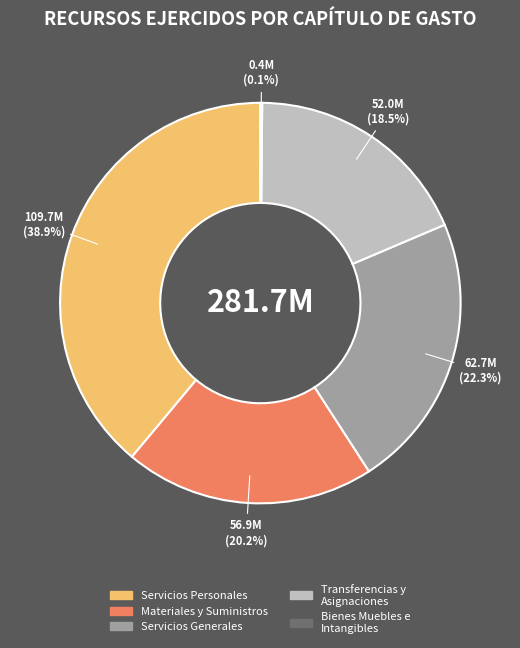

Which category has the biggest portion of the pie?

Servicios Personales